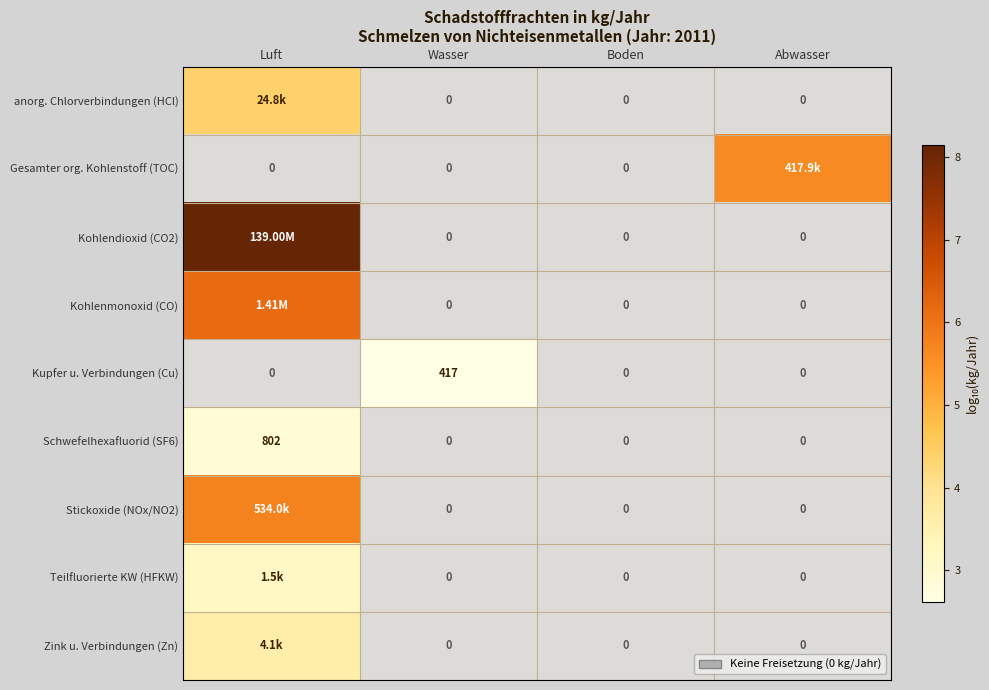

Is the value of Kupfer u. Verbindungen (Cu) at Luft greater than the value of Teilfluorierte KW (HFKW) at Luft?

No